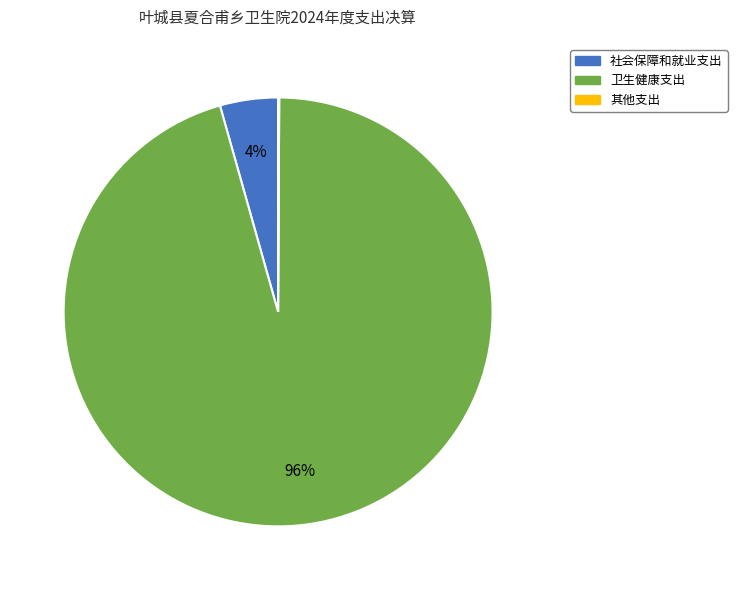

Which category has the biggest portion of the pie?

卫生健康支出